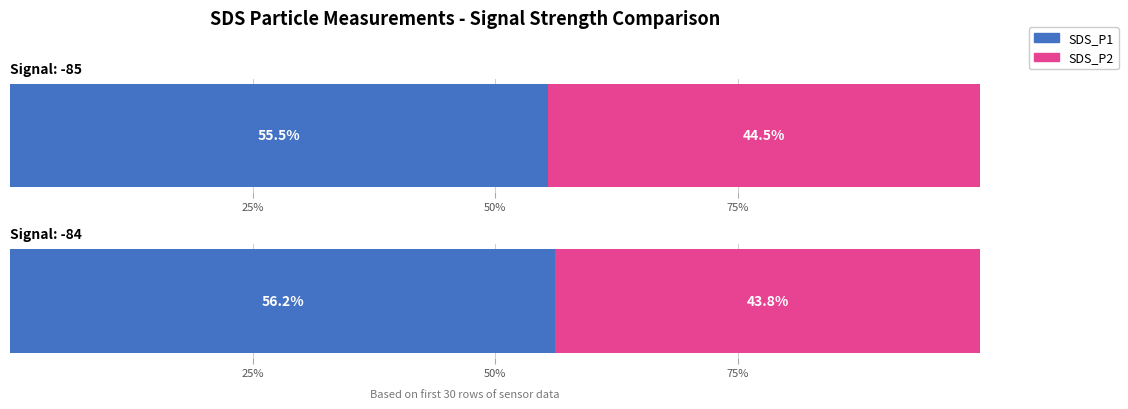

How many series are shown in this chart?

2